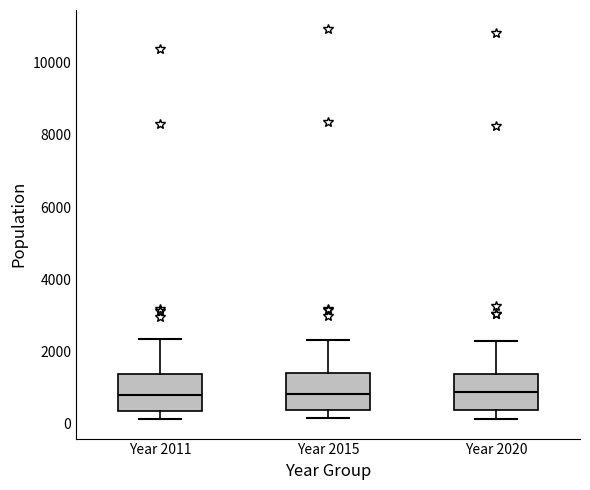

Reading left to right, read every box against the y-axis: the position of its median line, the range the box covers, and the ends of its whiskers. The values are not printed on the chart, so give them approximately, as read against the axis.

Year 2011: median 800, box 400 to 1400, whiskers 200 to 2400
Year 2015: median 800, box 400 to 1400, whiskers 200 to 2400
Year 2020: median 800, box 400 to 1400, whiskers 200 to 2200